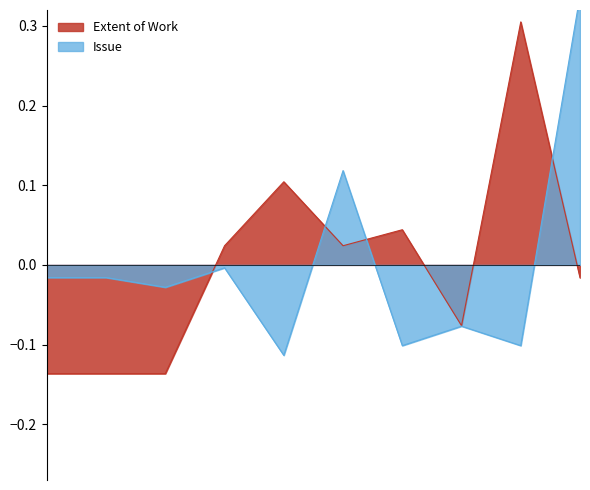

How many series are shown in this chart?

2